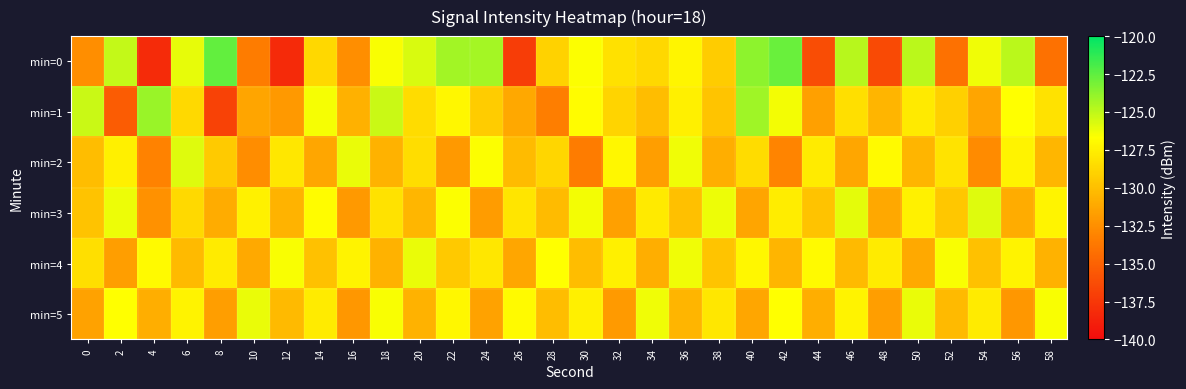

What is the maximum value shown in the chart?

-122.6